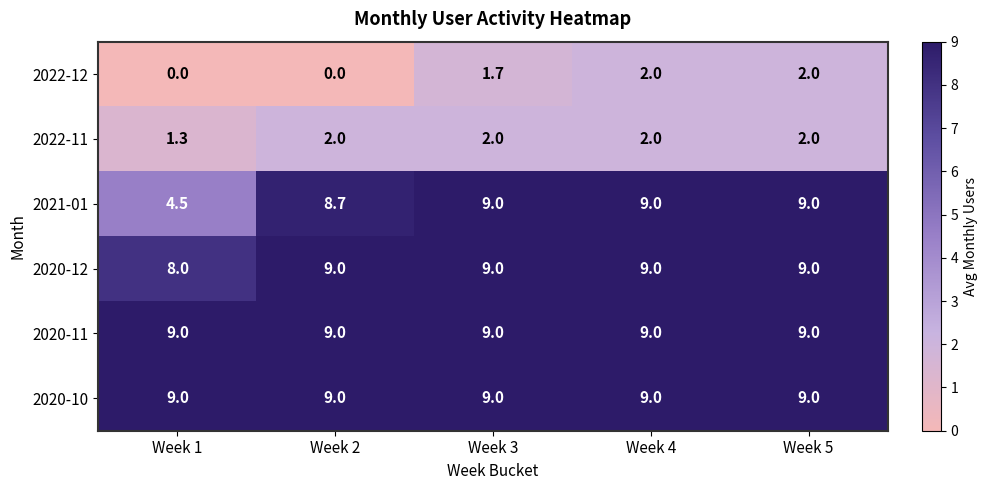

Reading left to right, extract all data points from this chart.

2022-12: Week 1=0.0	Week 2=0.0	Week 3=1.7	Week 4=2.0	Week 5=2.0
2022-11: Week 1=1.3	Week 2=2.0	Week 3=2.0	Week 4=2.0	Week 5=2.0
2021-01: Week 1=4.5	Week 2=8.7	Week 3=9.0	Week 4=9.0	Week 5=9.0
2020-12: Week 1=8.0	Week 2=9.0	Week 3=9.0	Week 4=9.0	Week 5=9.0
2020-11: Week 1=9.0	Week 2=9.0	Week 3=9.0	Week 4=9.0	Week 5=9.0
2020-10: Week 1=9.0	Week 2=9.0	Week 3=9.0	Week 4=9.0	Week 5=9.0